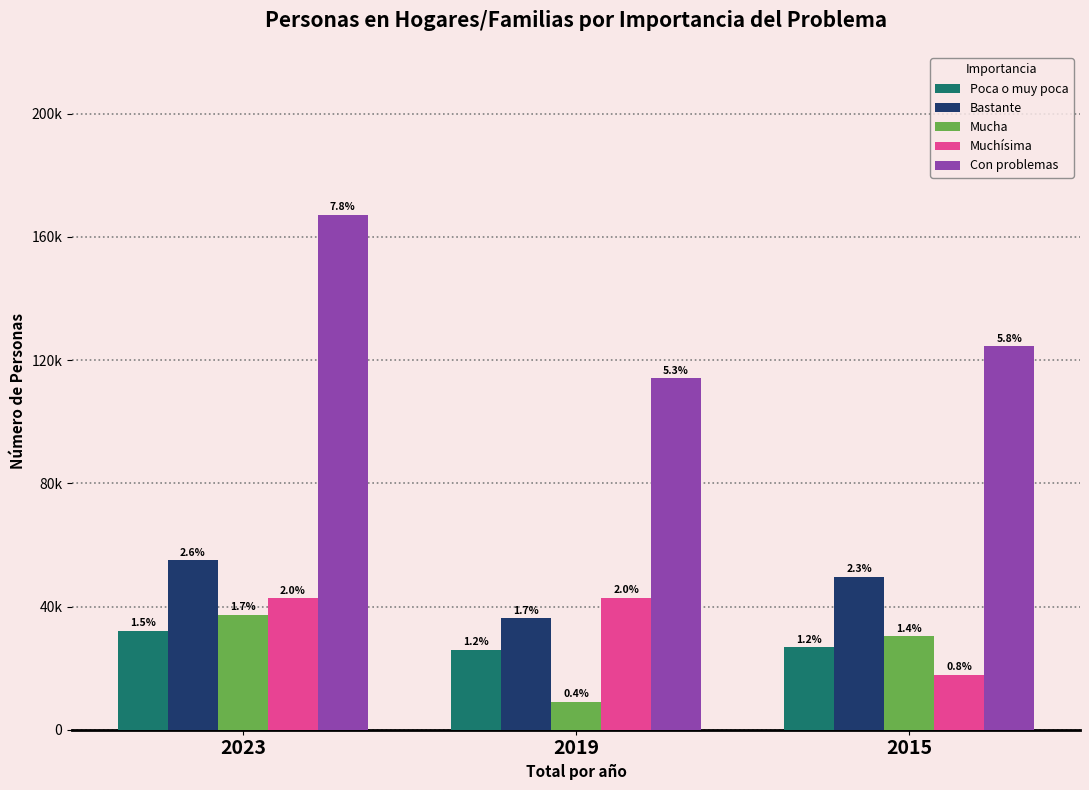

Does the chart contain any negative values?

No